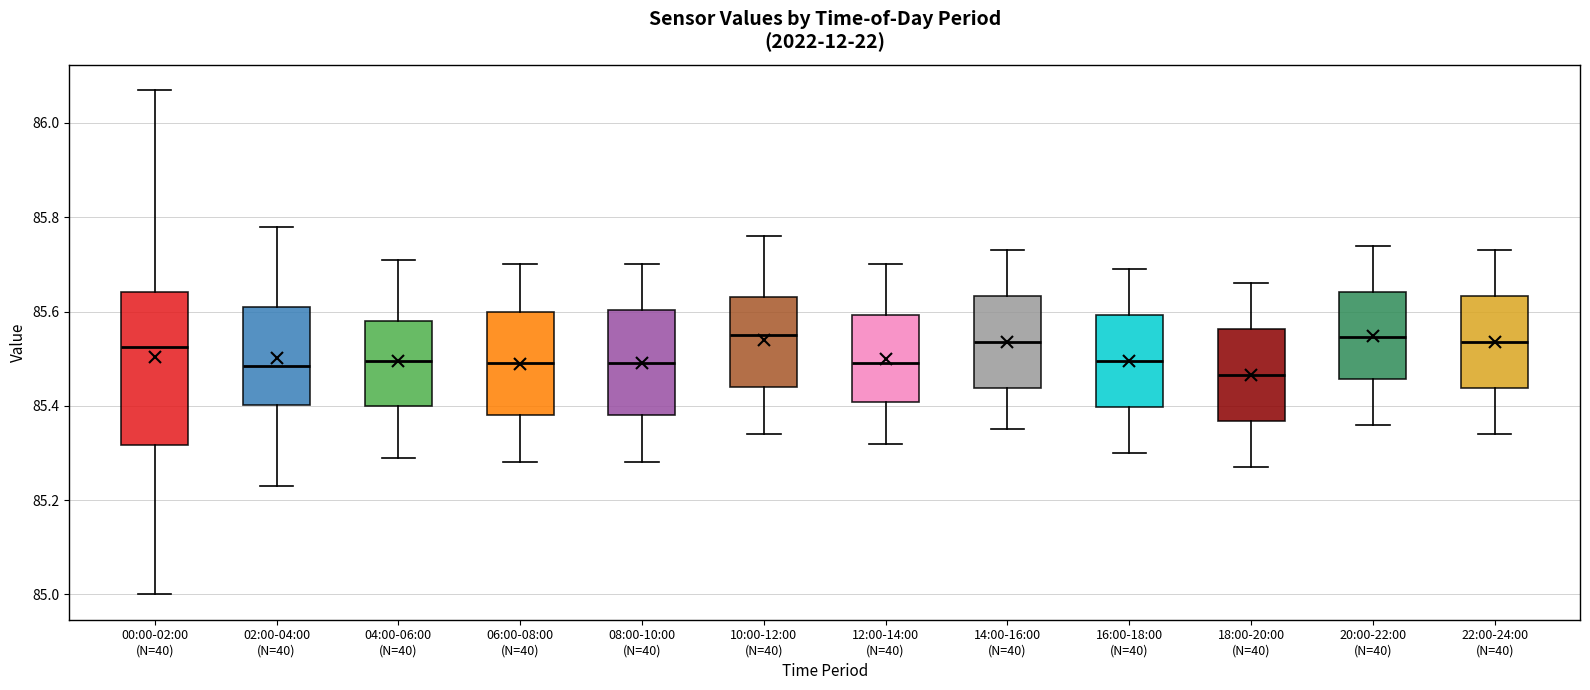

Comparing the boxes themselves (not the whiskers), which one is the tallest?

00:00-02:00 (N=40)